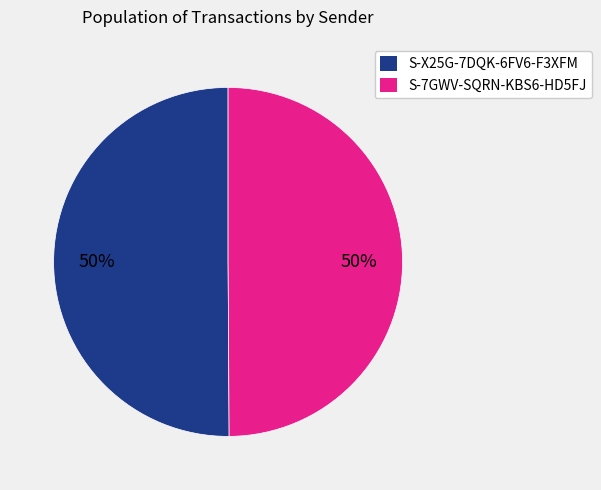

What percentage is the S-7GWV-SQRN-KBS6-HD5FJ slice, to the nearest percent?

50%